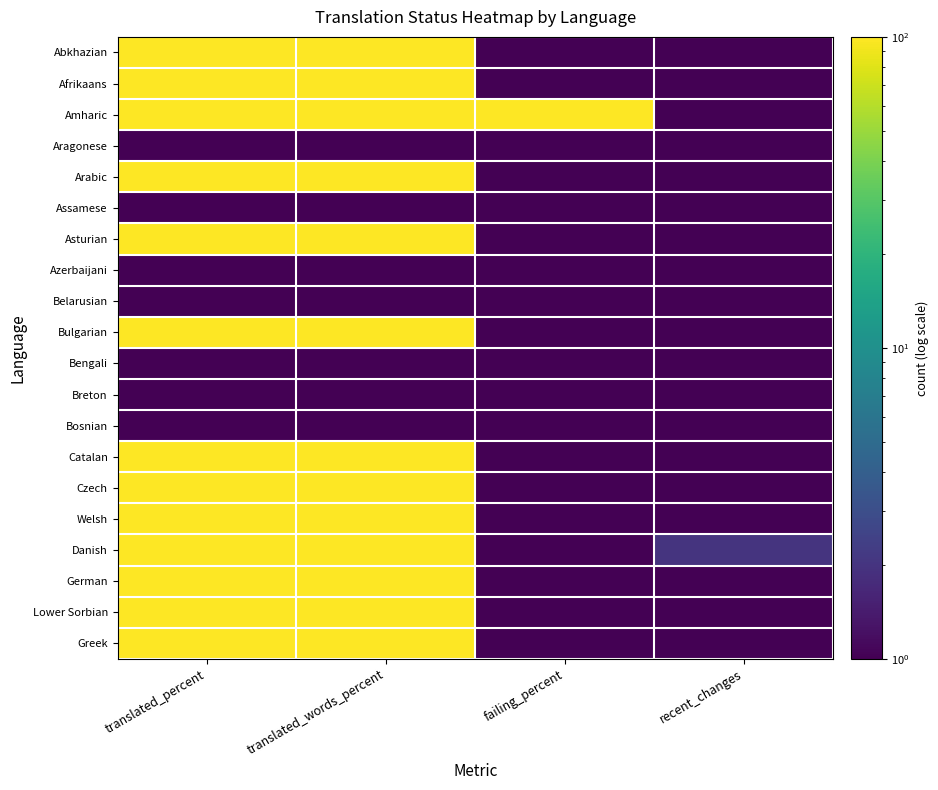

Rank the series at failing_percent from highest to lowest value.

Amharic, Abkhazian, Afrikaans, Aragonese, Arabic, Assamese, Asturian, Azerbaijani, Belarusian, Bulgarian, Bengali, Breton, Bosnian, Catalan, Czech, Welsh, Danish, German, Lower Sorbian, Greek